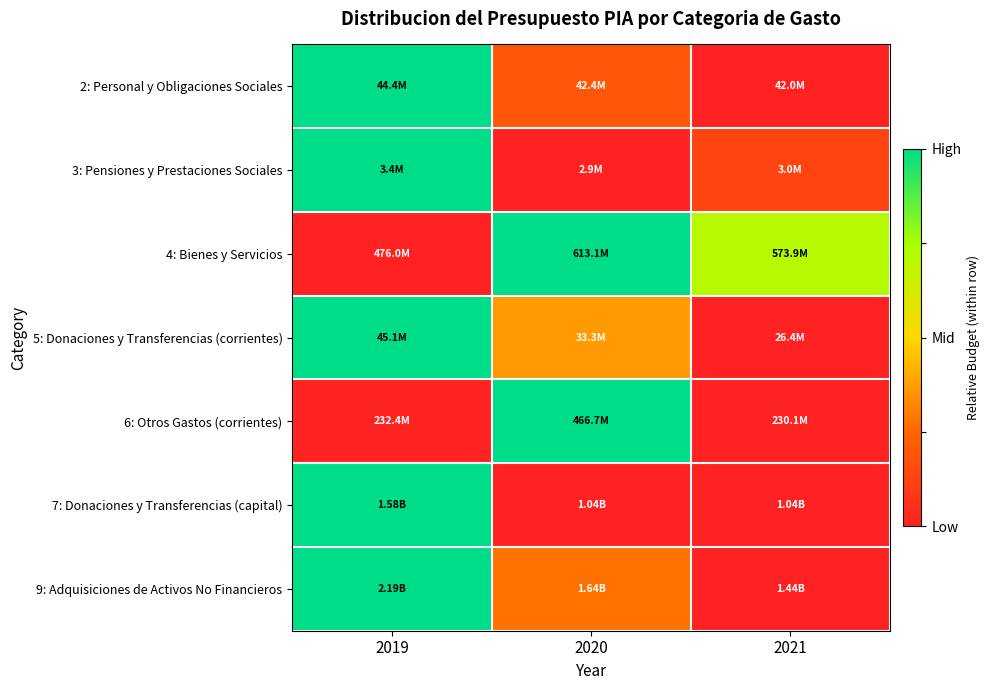

Reading right to left, extract all data points from this chart.

2: Personal y Obligaciones Sociales: 2021=0.0	2020=0.2	2019=1.0
3: Pensiones y Prestaciones Sociales: 2021=0.1	2020=0.0	2019=1.0
4: Bienes y Servicios: 2021=0.7	2020=1.0	2019=0.0
5: Donaciones y Transferencias (corrientes): 2021=0.0	2020=0.4	2019=1.0
6: Otros Gastos (corrientes): 2021=0.0	2020=1.0	2019=0.0
7: Donaciones y Transferencias (capital): 2021=0.0	2020=0.0	2019=1.0
9: Adquisiciones de Activos No Financieros: 2021=0.0	2020=0.3	2019=1.0